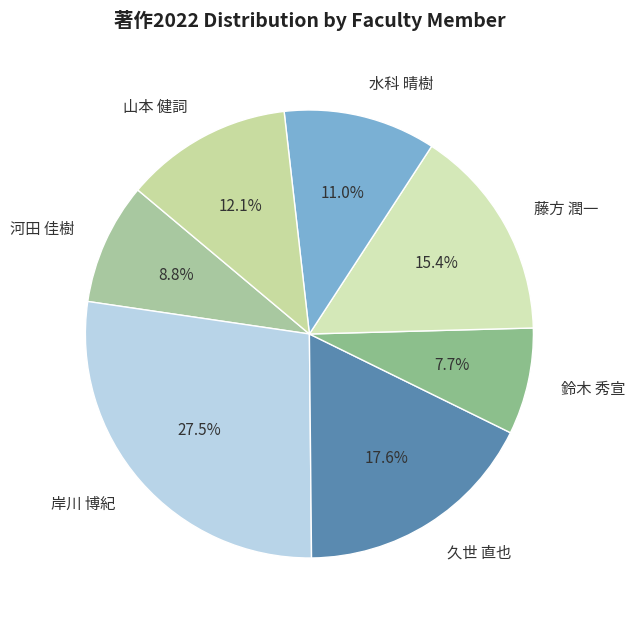

Combined, what portion of the pie is 岸川 博紀 and 久世 直也?

45.1%